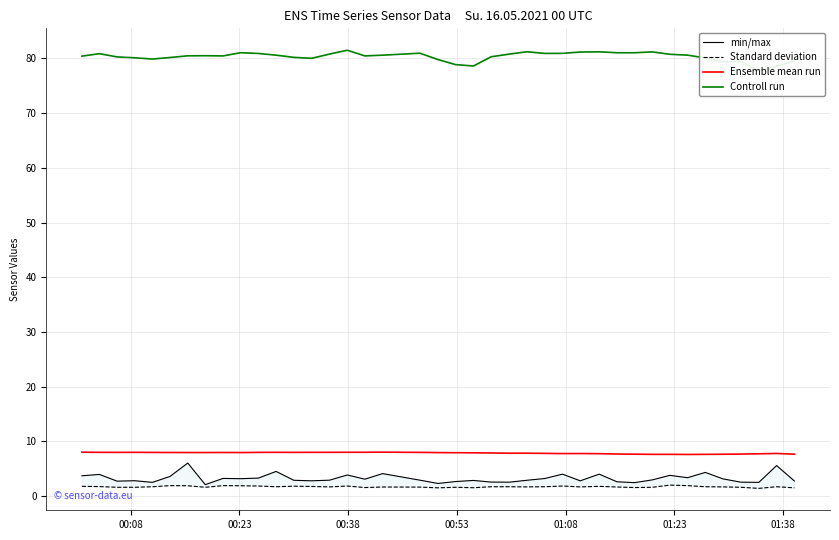

What is the maximum value for Ensemble mean run?

8.0